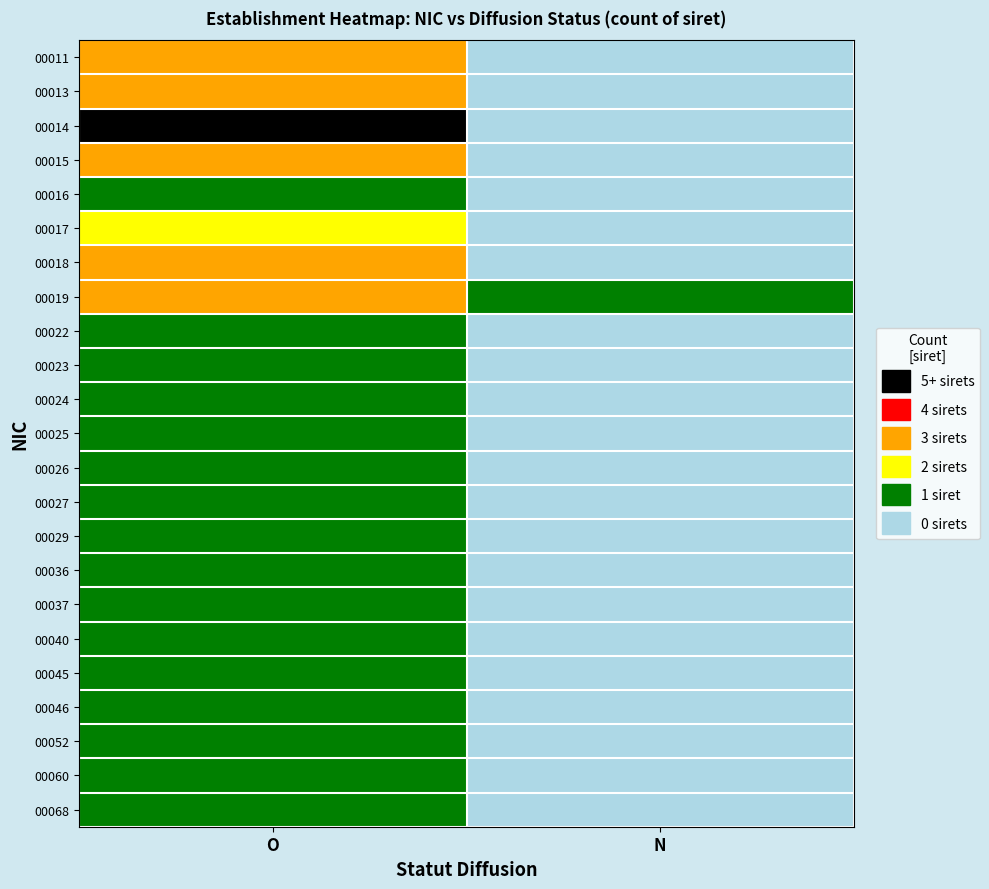

Count the number of categories in the chart.

2